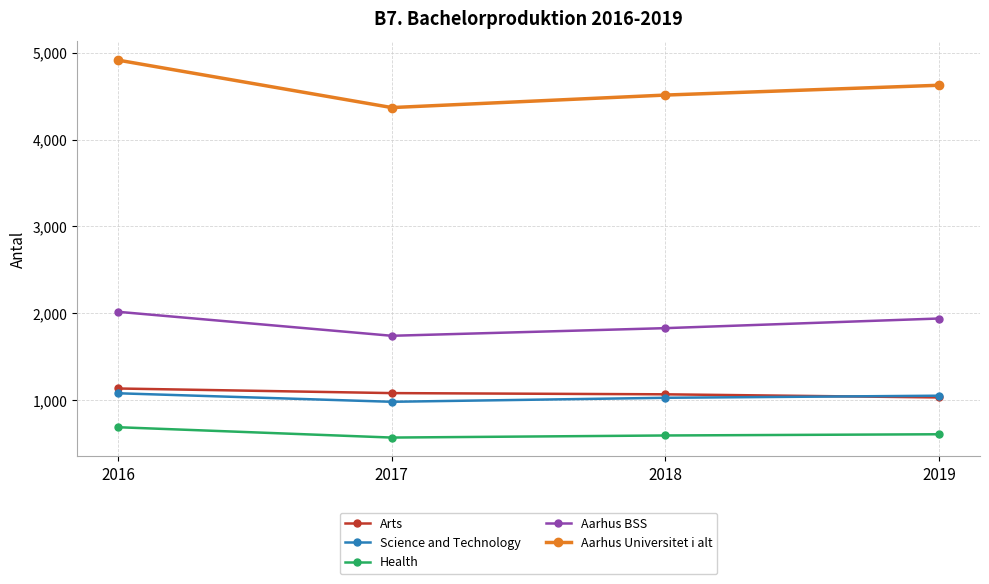

Which category has the highest value in the Aarhus BSS series?

2016